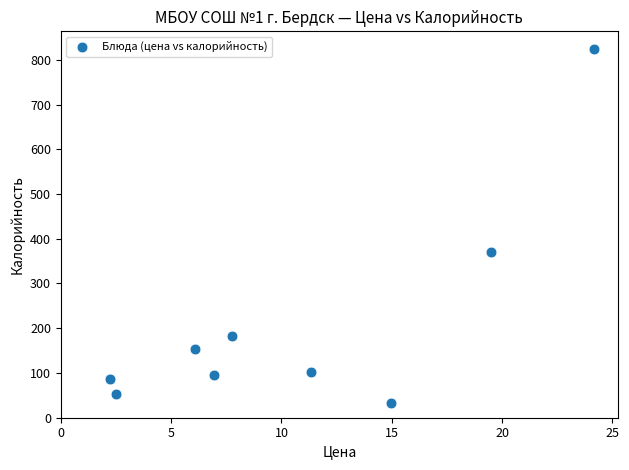

What Y value in the scatter plot is closest to 428?

370